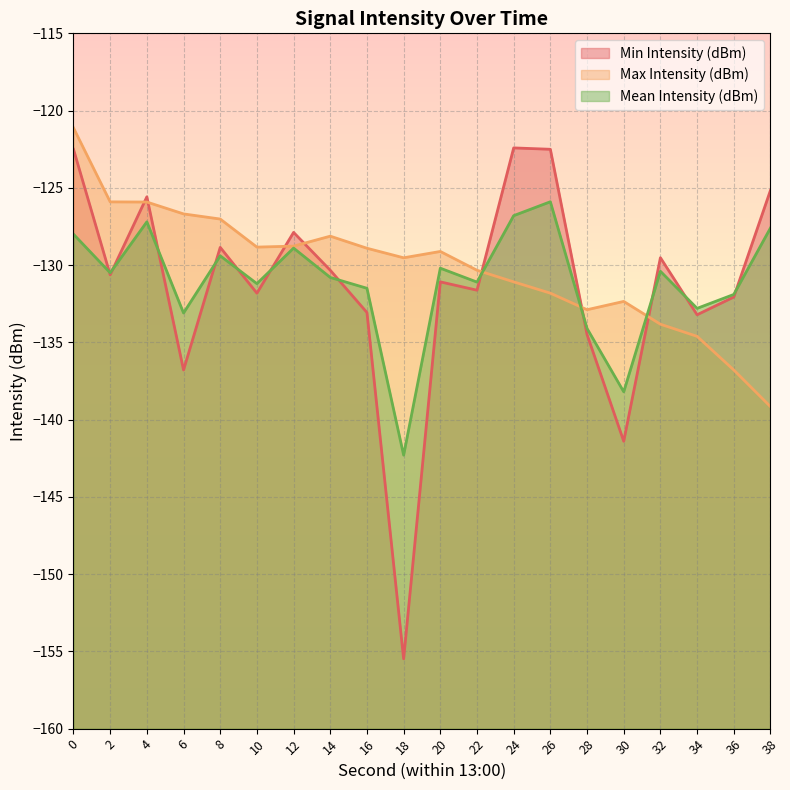

List the series in order of their overall mean, lowest first.

Min Intensity (dBm), Mean Intensity (dBm), Max Intensity (dBm)